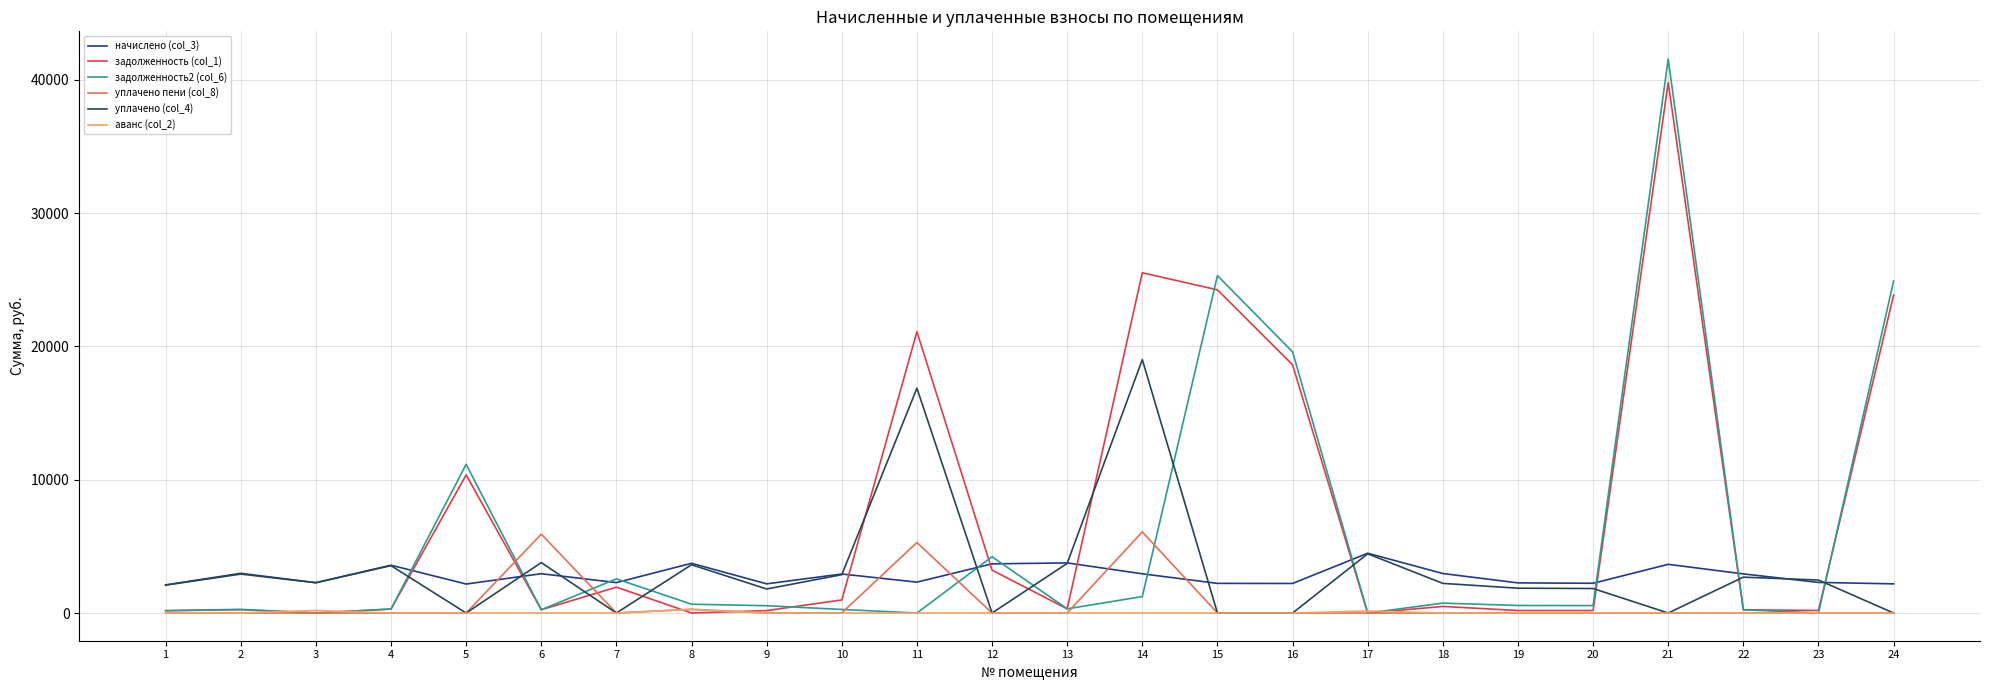

What is the greatest value displayed?

41560.2